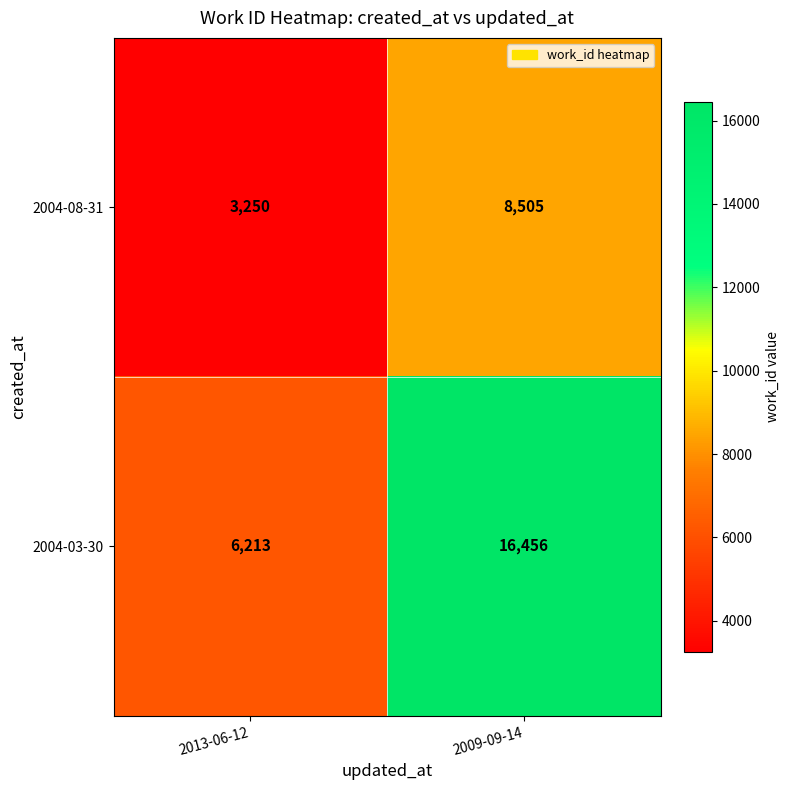

What is the approximate value of 2004-03-30 at 2009-09-14, to the nearest 50?

16450